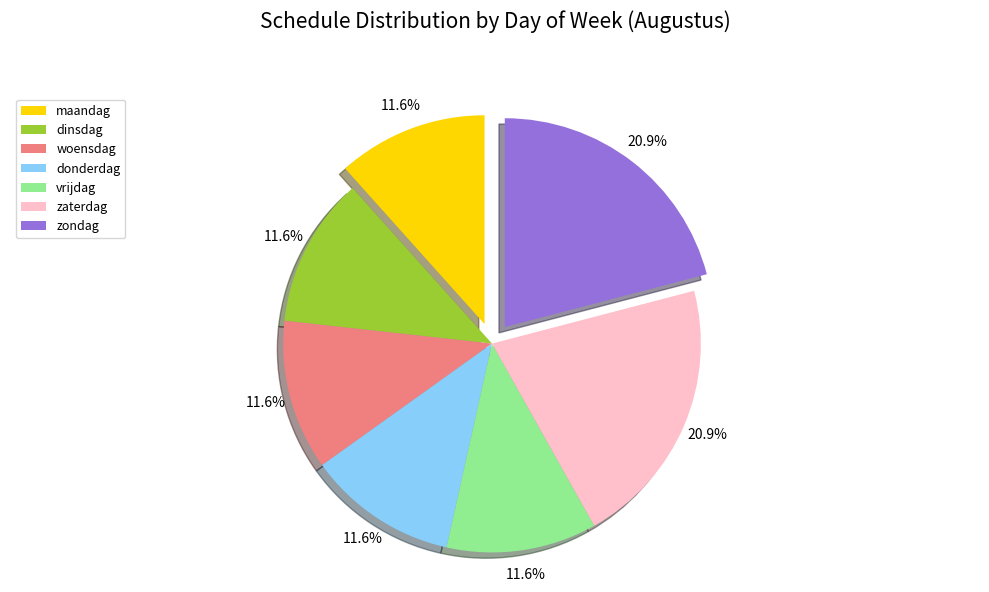

Is the sum of dinsdag and woensdag greater than half?

No